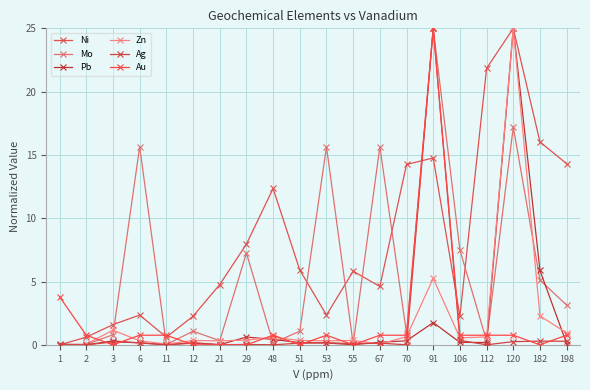

Does the chart have visible grid lines?

Yes